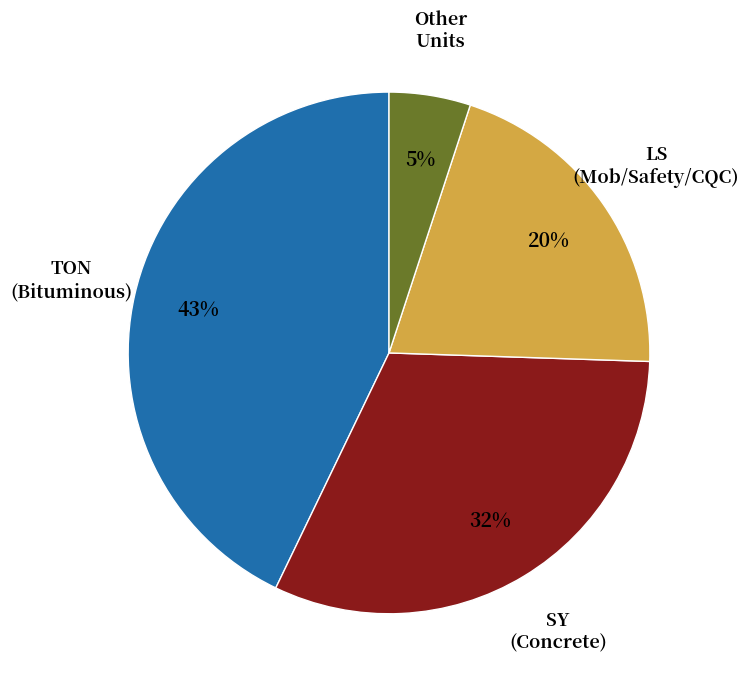

Is there any slice that represents more than half of the pie?

No